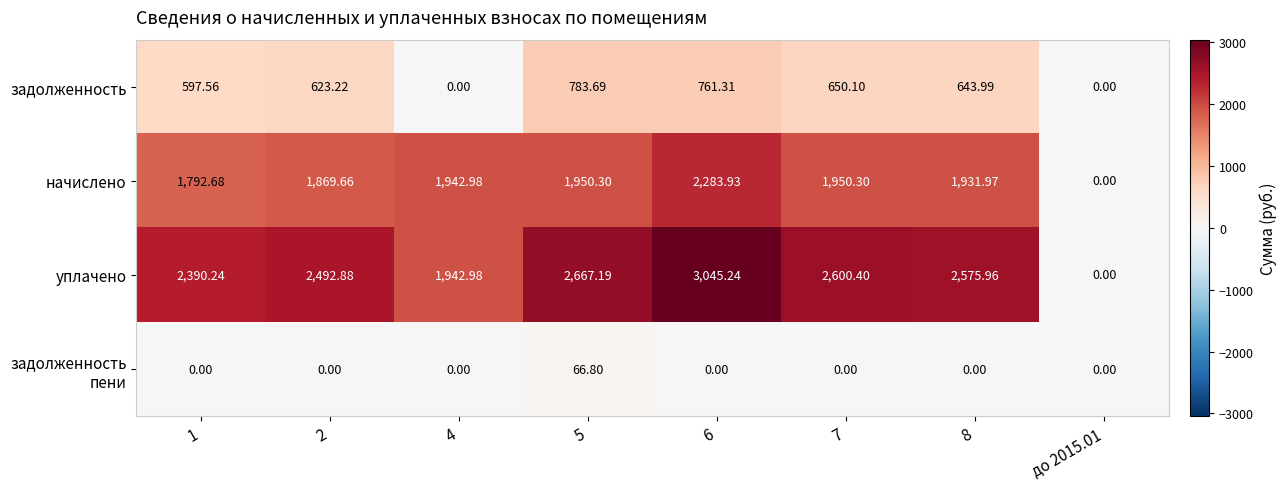

Which series changed the most between 1 and 7?

уплачено